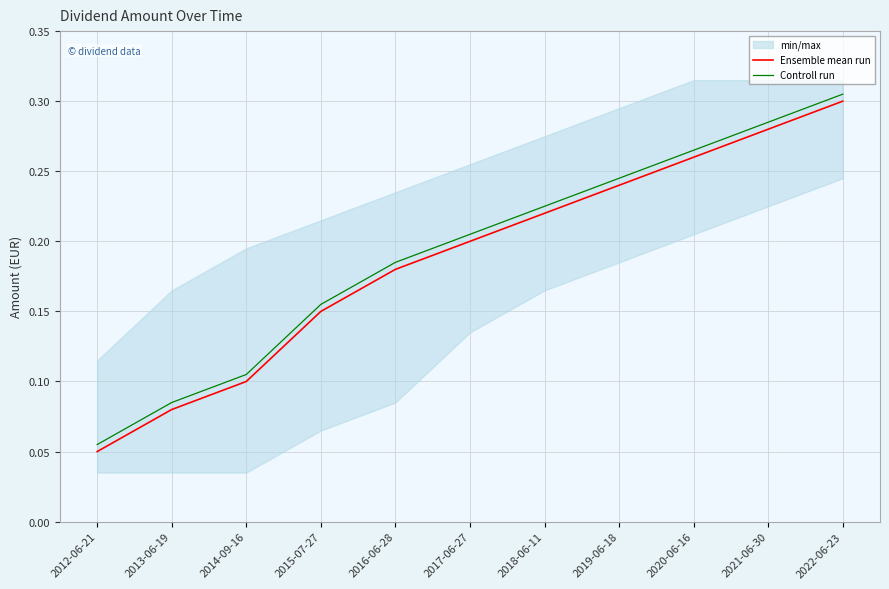

True or false: Ensemble mean run and Controll run intersect in this chart.

False